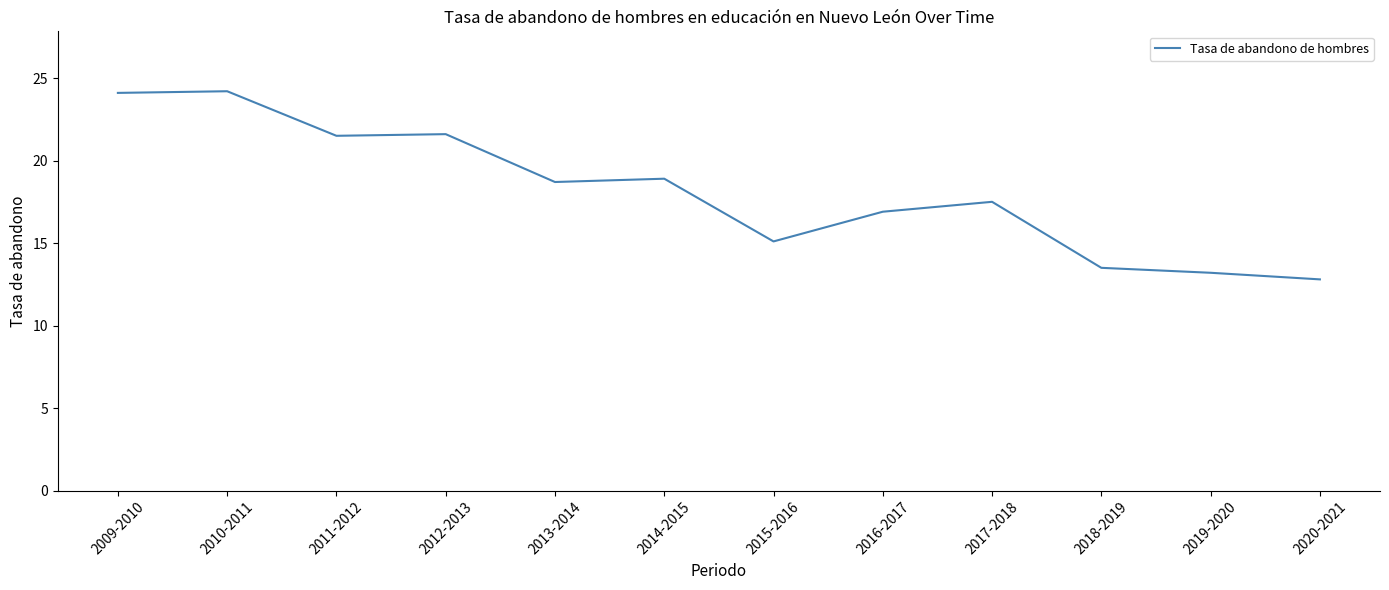

At which category does the chart reach its minimum across all series?

2020-2021